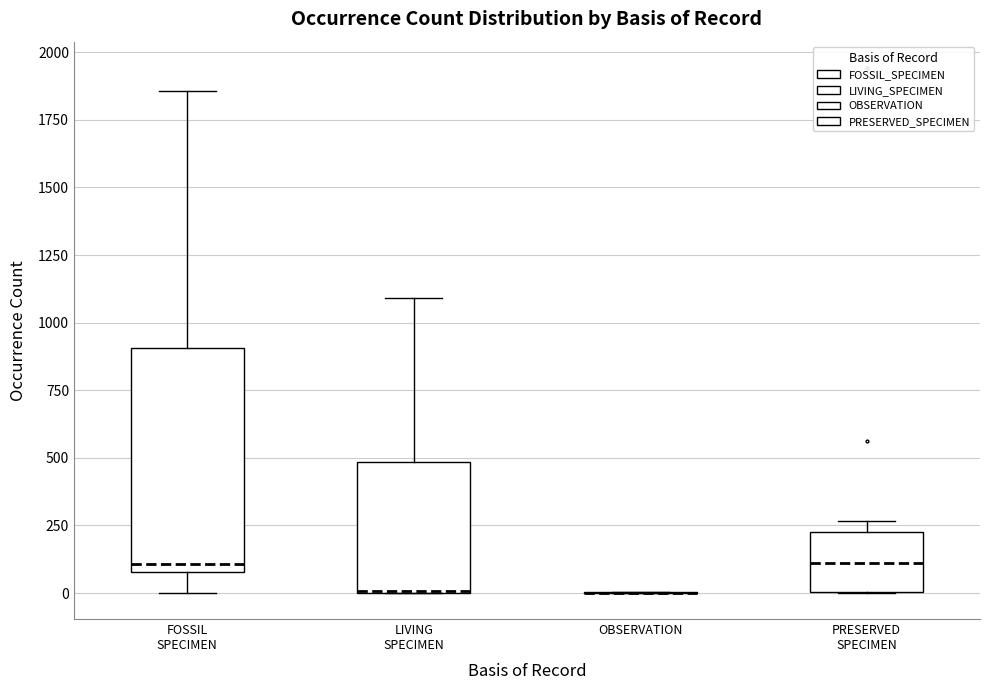

Reading left to right, transcribe this box plot: for each box, give where its median line is, the range the box spans, and where its two whiskers end, as read against the y-axis. The values are not printed on the chart, so give them approximately, as read against the axis.

FOSSIL SPECIMEN: median 100 (just above the box's lower edge), box 100 to 900, whiskers 0 to 1850
LIVING SPECIMEN: median 0 (drawn on the box's lower edge), box 0 to 500, whiskers 0 to 1100
OBSERVATION: box collapsed to a line at 0, whiskers 0 to 0
PRESERVED SPECIMEN: median 100, box 0 to 250, whiskers 0 to 250 (just above the box's upper edge)